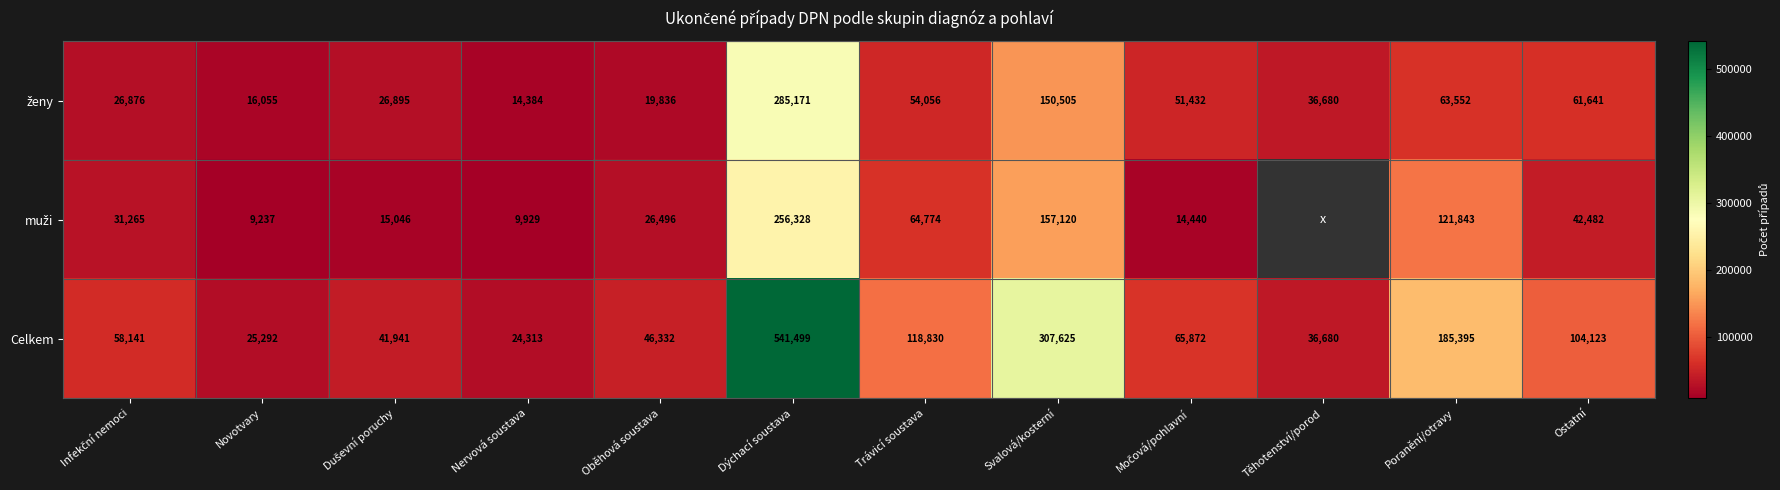

What is the difference between the second highest and minimum values in the Celkem series?

283312